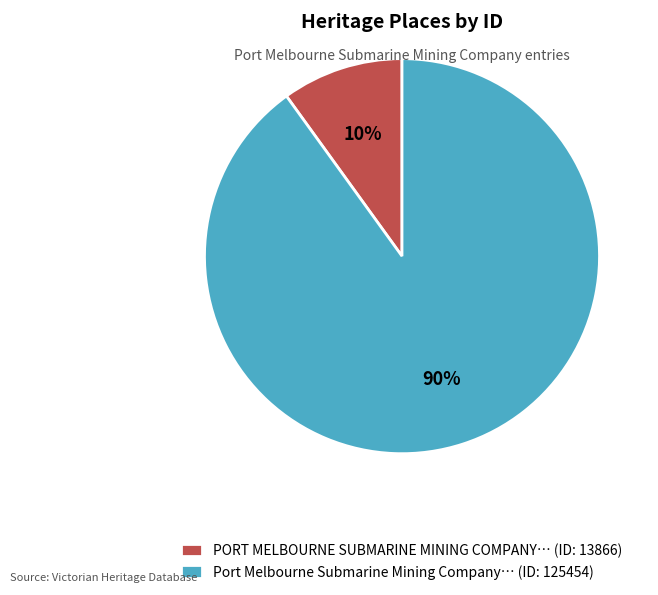

Approximately how many times larger is the value at Port Melbourne Submarine Mining Company… (ID: 125454) compared to PORT MELBOURNE SUBMARINE MINING COMPANY… (ID: 13866)?

9.0